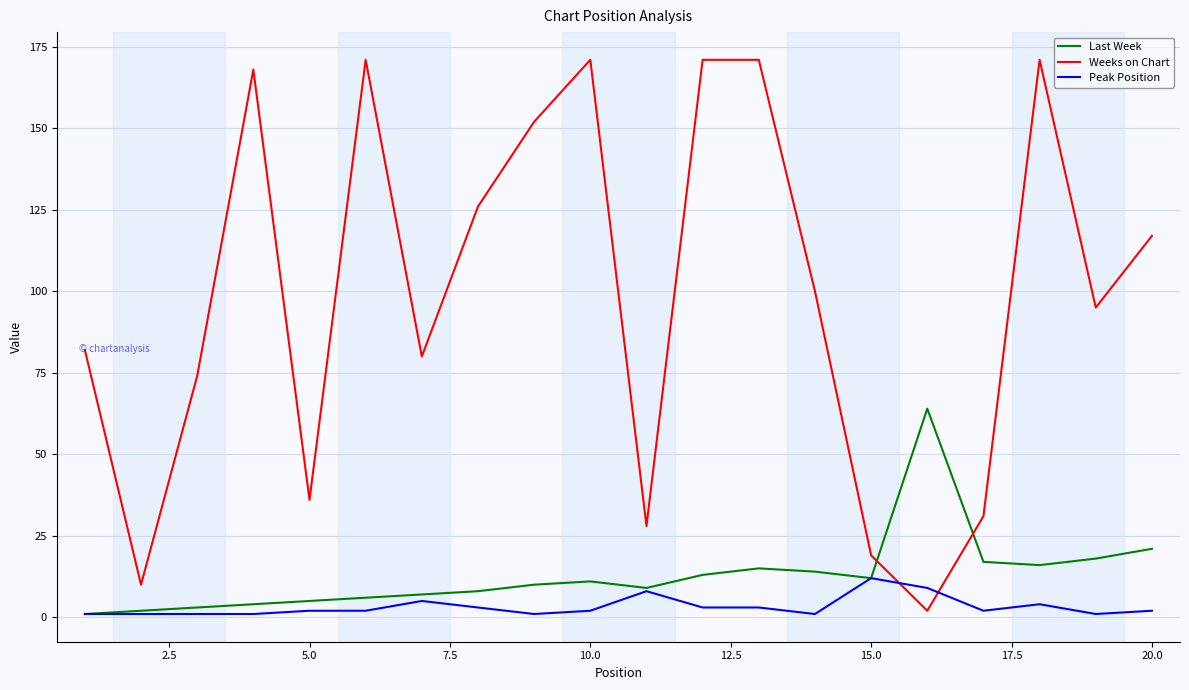

Which series has the largest range (max minus min)?

Weeks on Chart